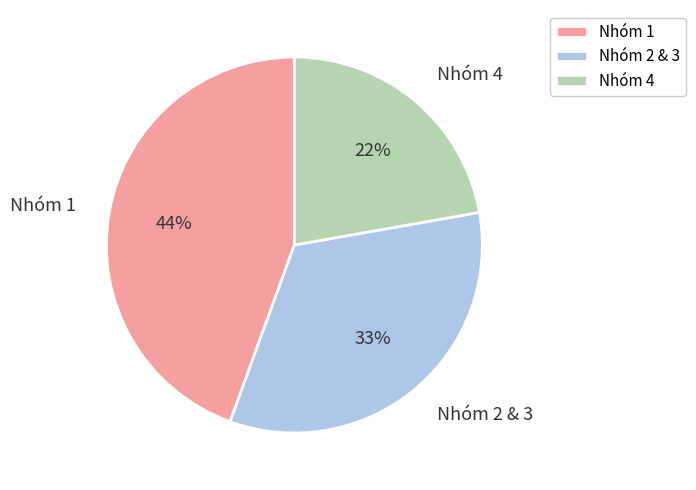

To the nearest percent, what is the difference between the Nhóm 4 and Nhóm 2 & 3 slice percentages?

11%